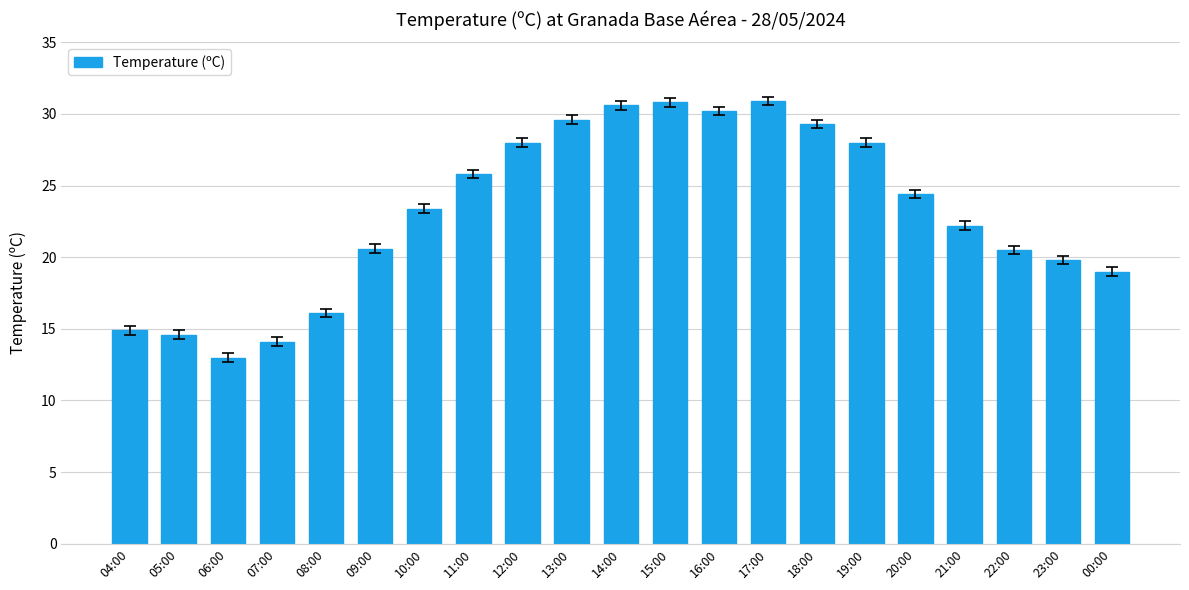

Approximately how many times larger is the value at 21:00 compared to 17:00?

0.7